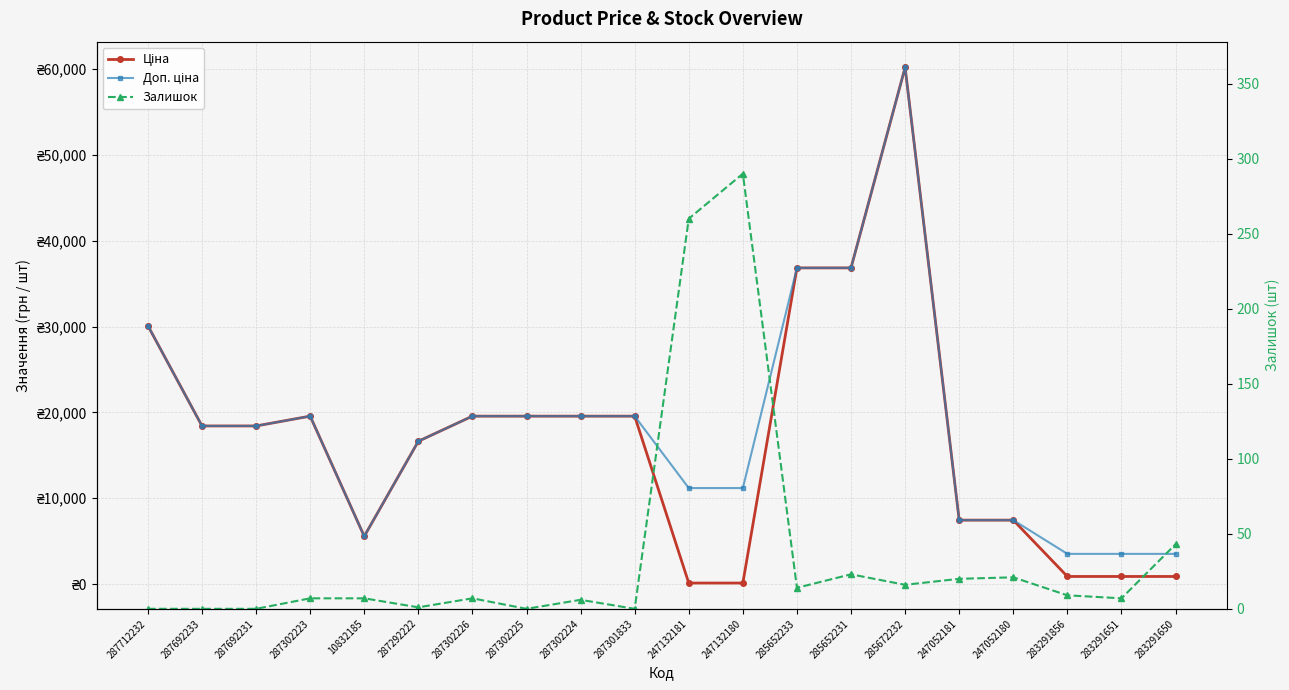

What position from the right is 287692233?

19